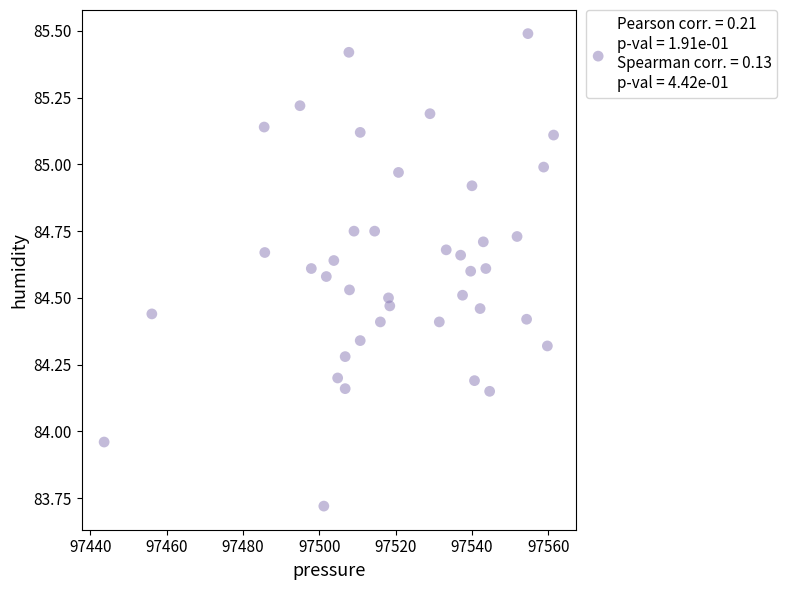

What is the range of Y values (max minus min)?

1.8